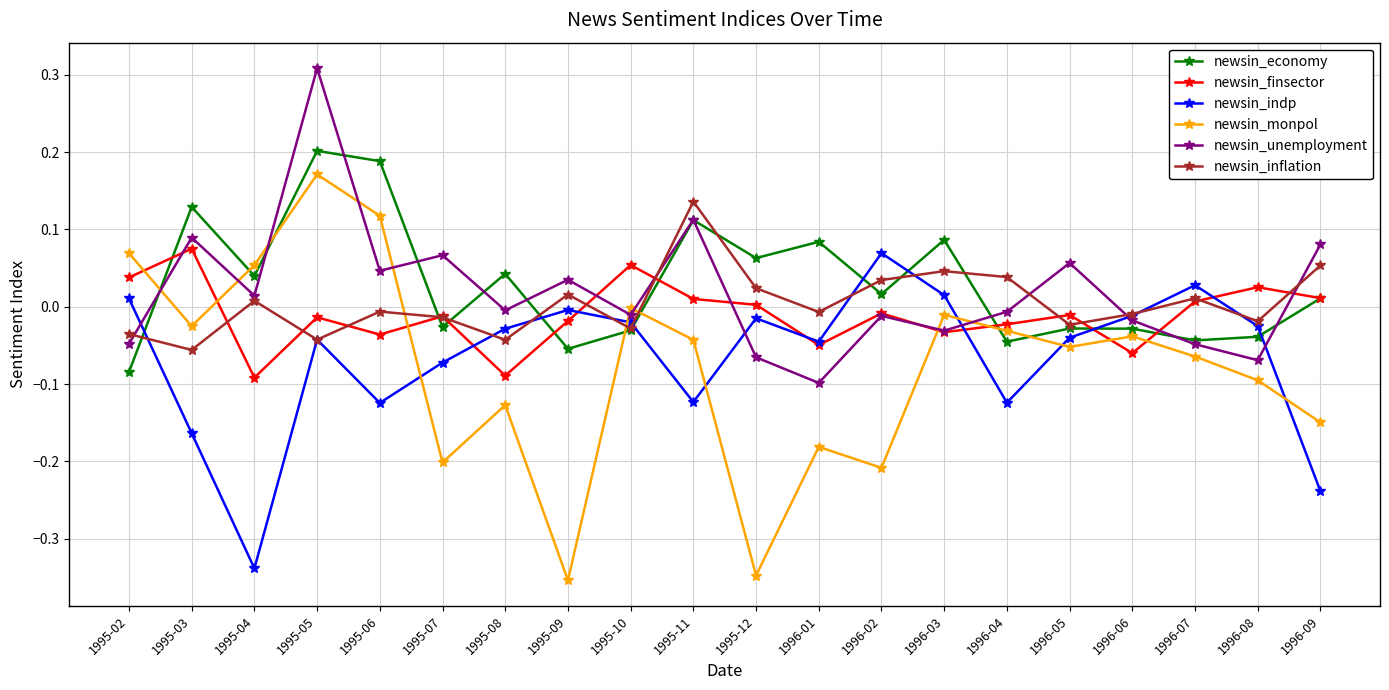

Is it true that newsin_economy equals 0.3 at 1995-06?

False